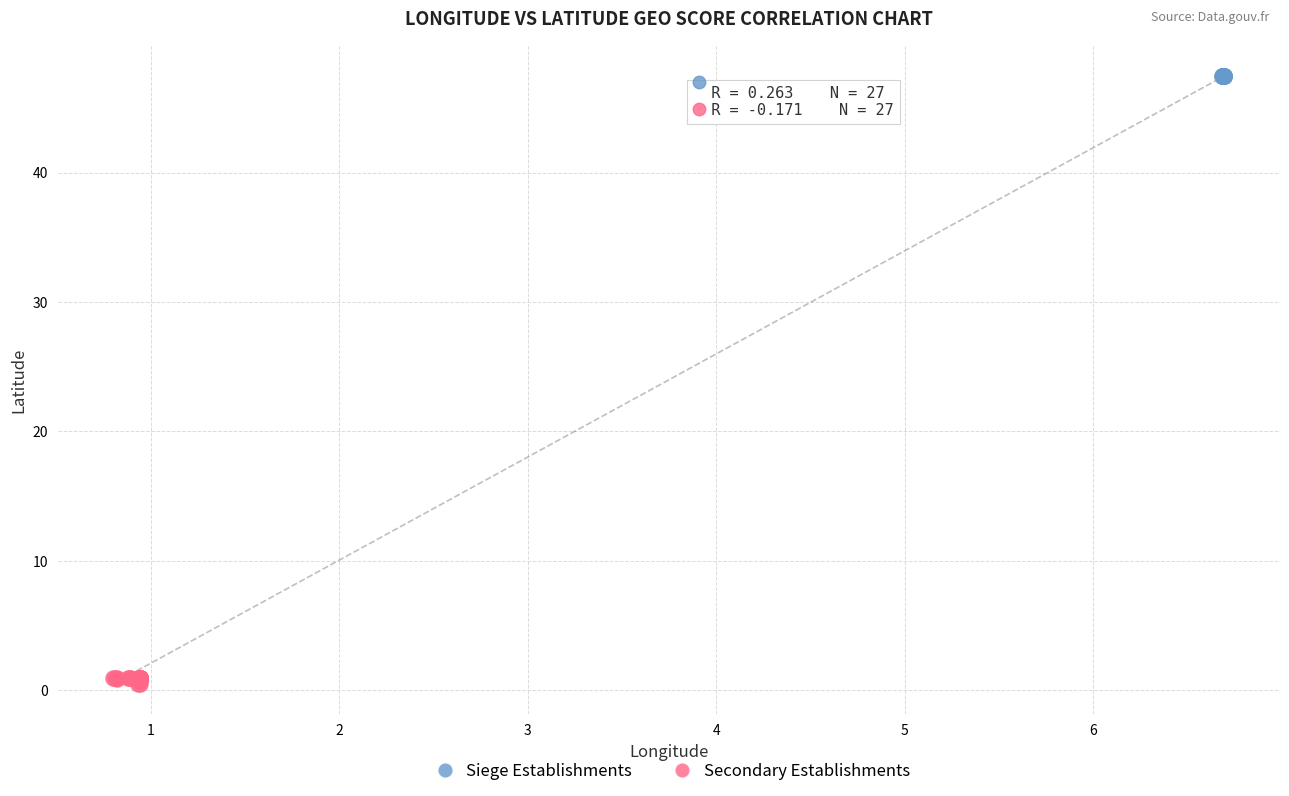

What are all the series names shown in the legend?

Siege Establishments, Secondary Establishments